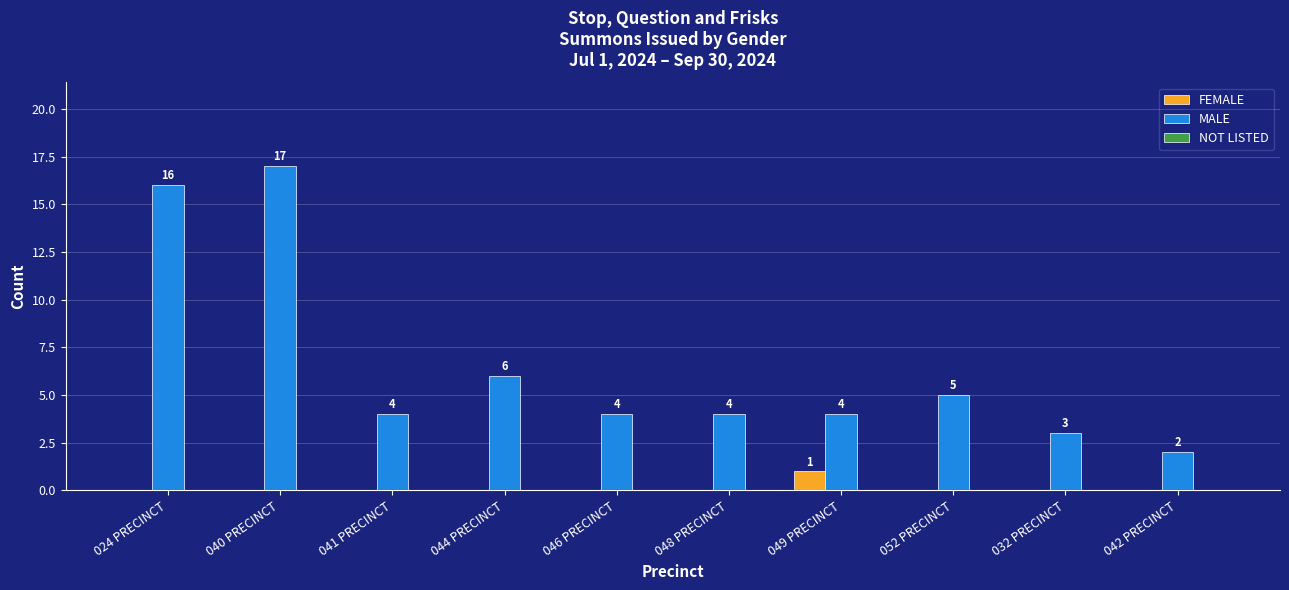

What is the sum of all MALE values?

65